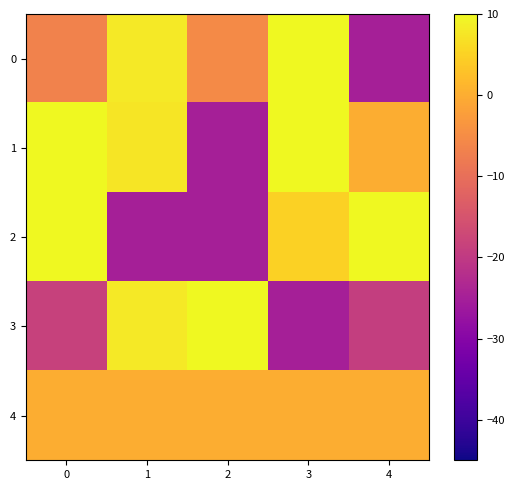

Rank the series by their maximum value, from lowest to highest.

4, 0, 1, 2, 3